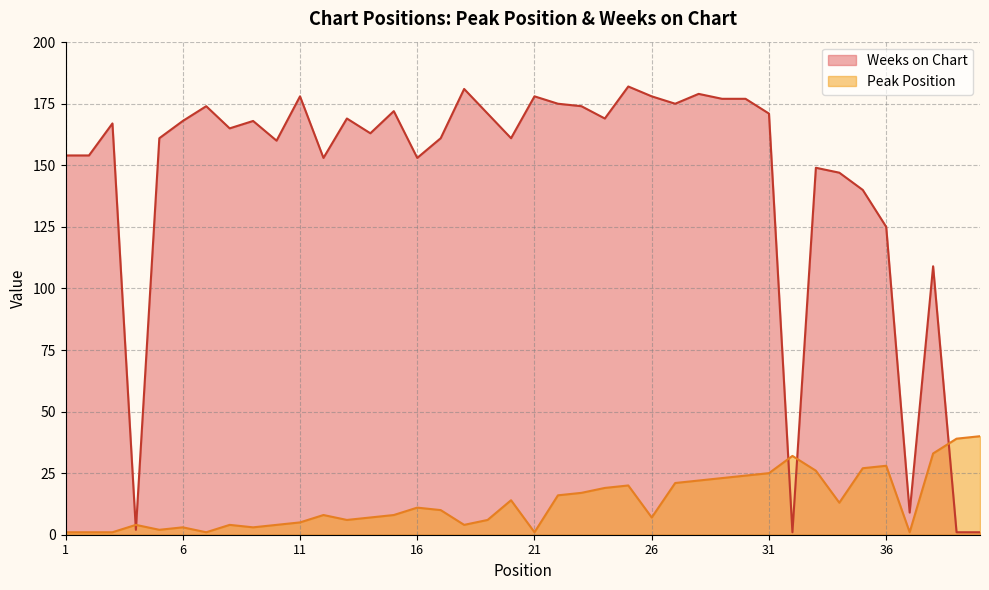

What value does the Peak Position series have at 14?

7